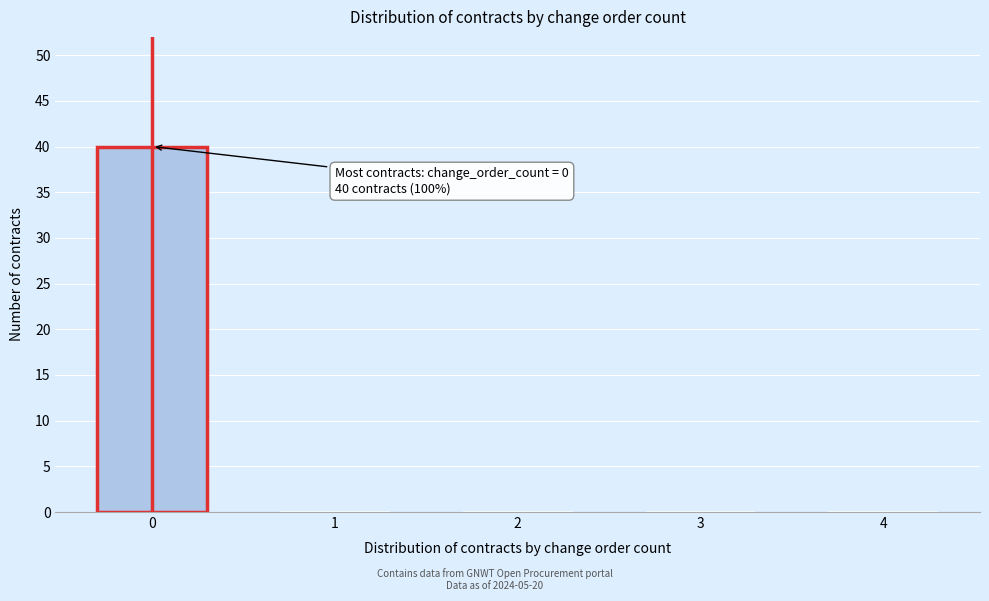

Reading left to right, list all the values displayed in this chart.

0=40	1=0	2=0	3=0	4=0